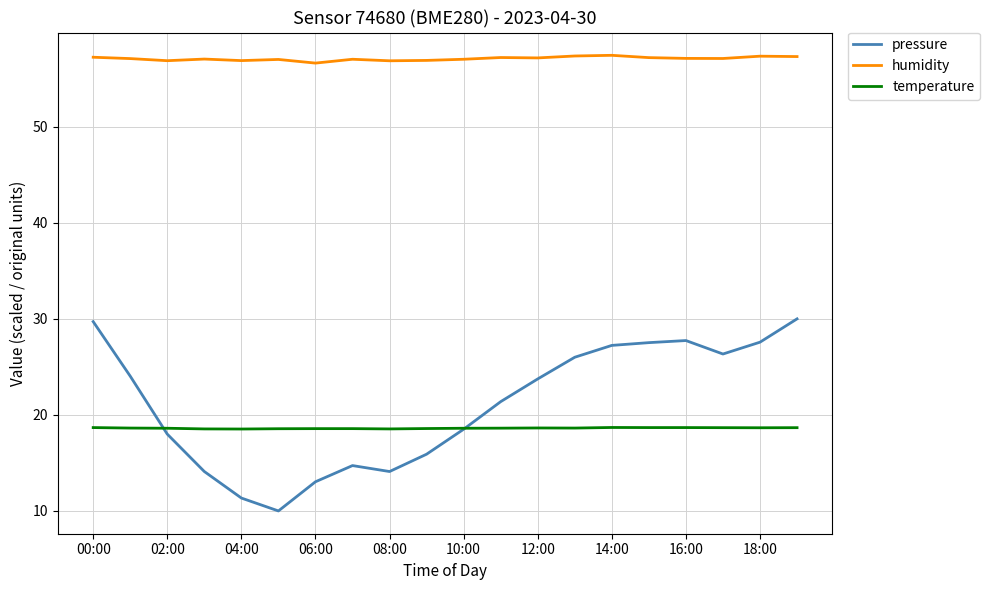

Rank the series by their maximum value, from lowest to highest.

temperature, pressure, humidity